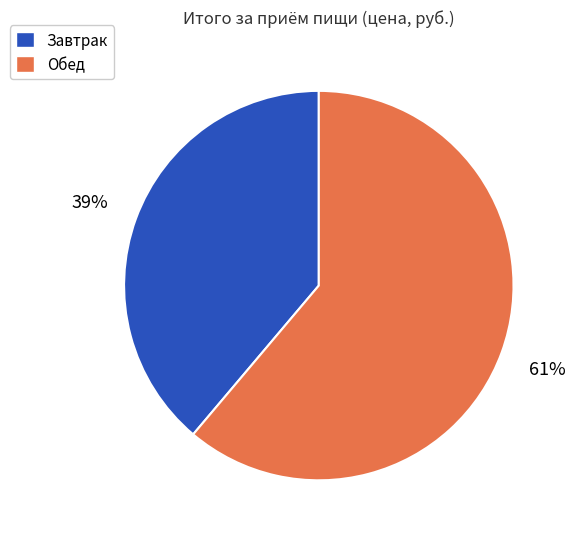

Which has a higher value, Обед or Завтрак?

Обед